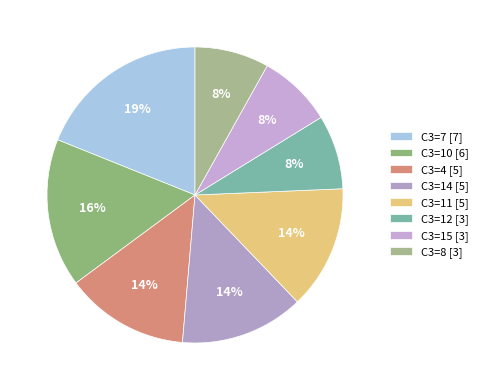

Count the number of slices in the pie.

8